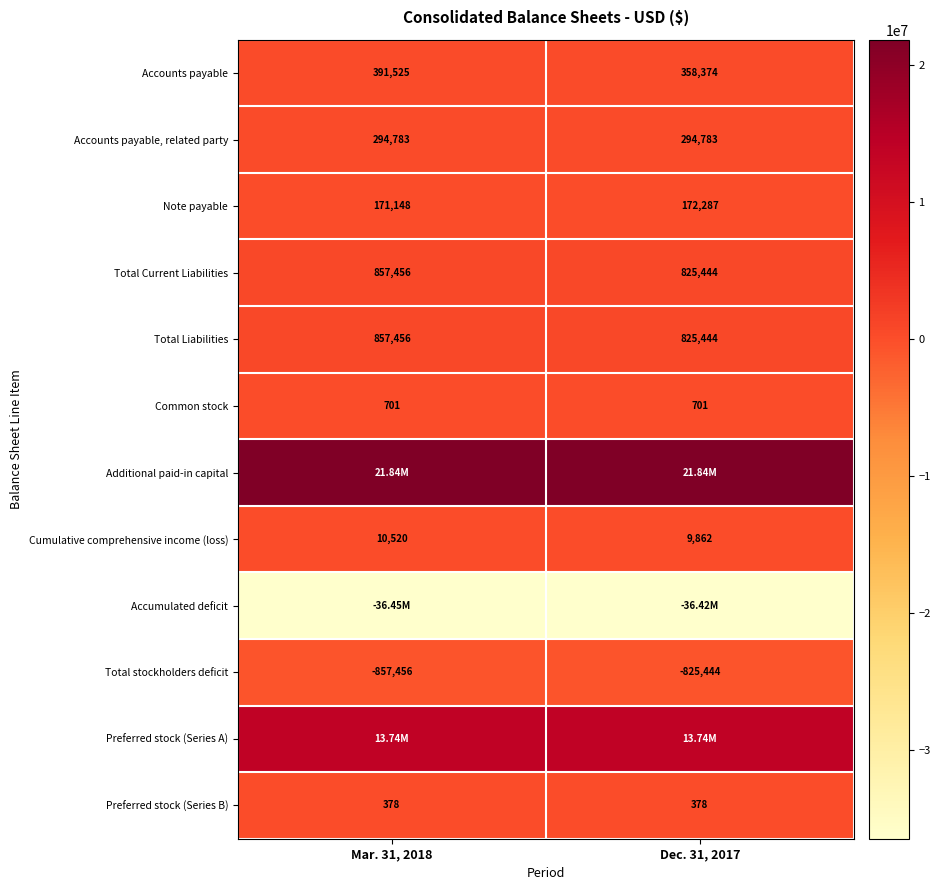

What is the sum of the Accounts payable values at Mar. 31, 2018 and Dec. 31, 2017?

749899